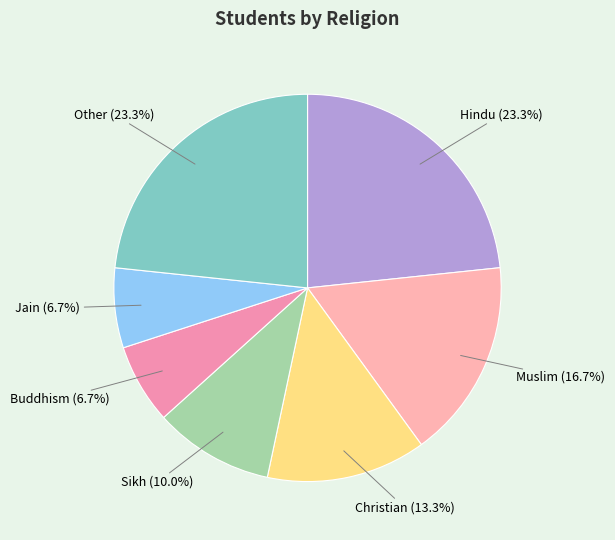

Count the number of slices in the pie.

7